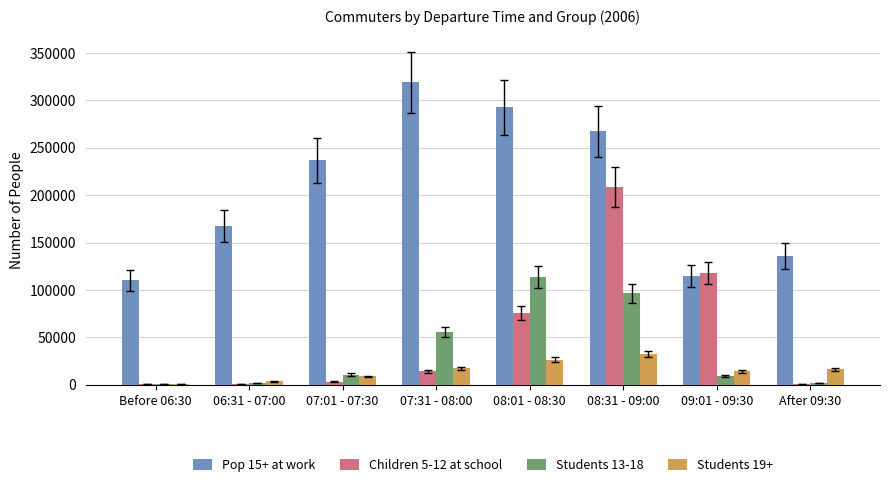

What is the maximum value shown in the chart?

318903